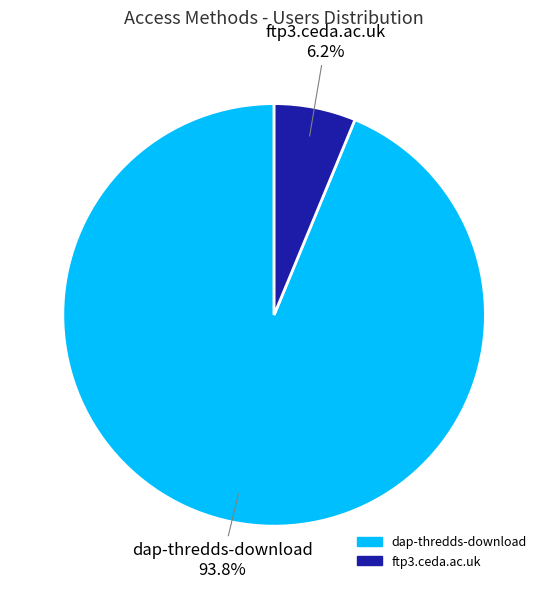

Does ftp3.ceda.ac.uk account for over 50% of the chart?

No